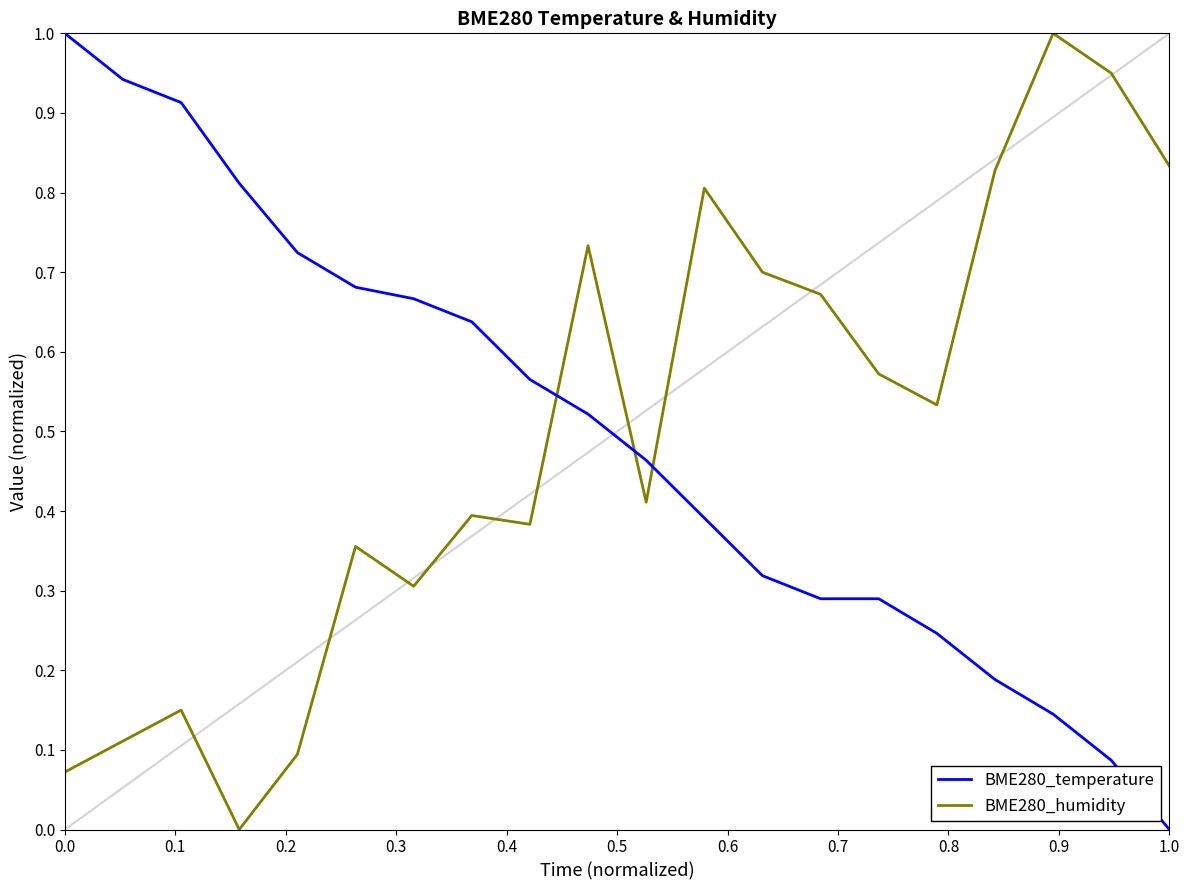

What is the difference between the maximum and minimum values in the BME280_temperature series?

1.0